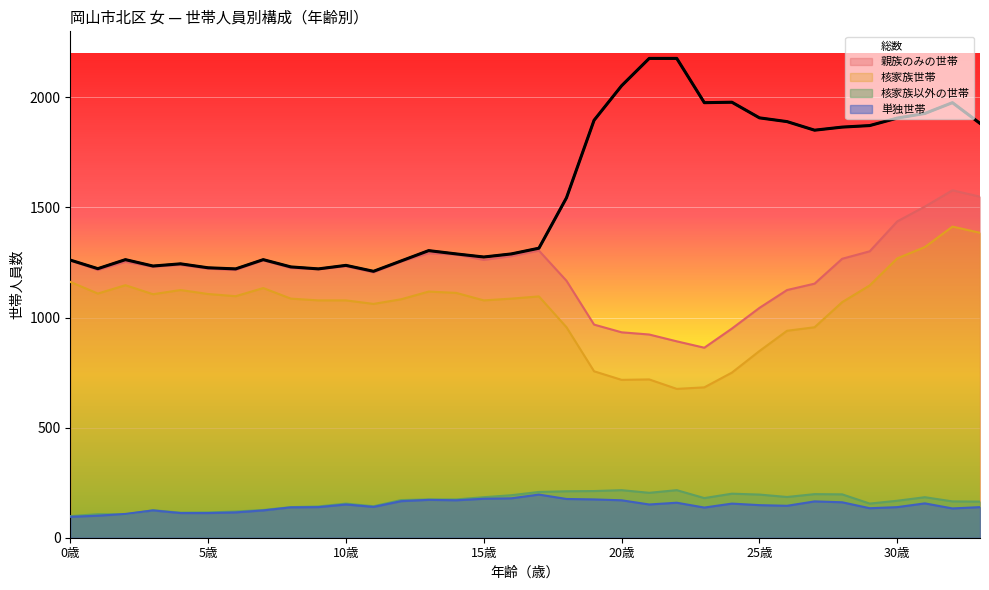

Where does the 核家族以外の世帯 series first go above 174?

15歳